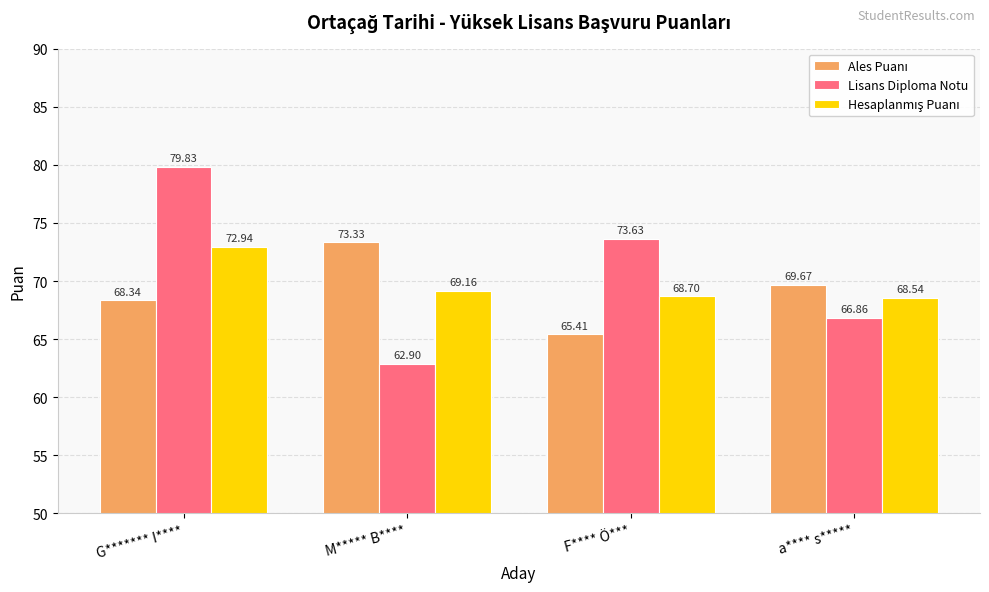

How many bars are there in total?

12